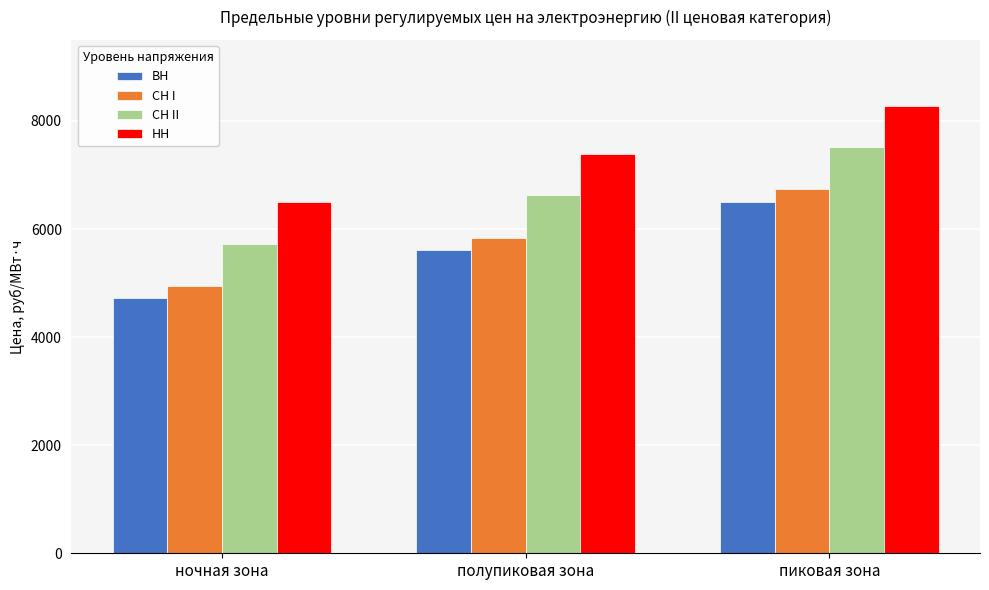

How many data points does each series have?

3